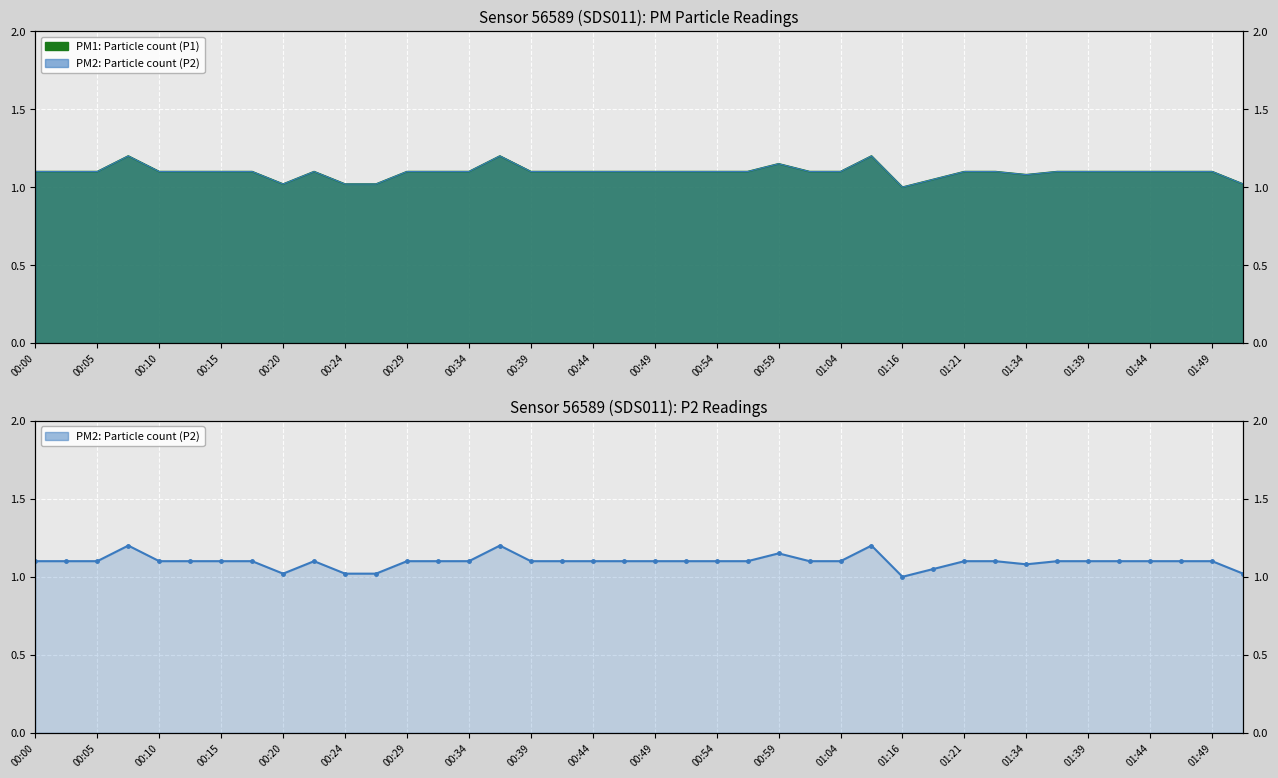

What is the average value?

1.1